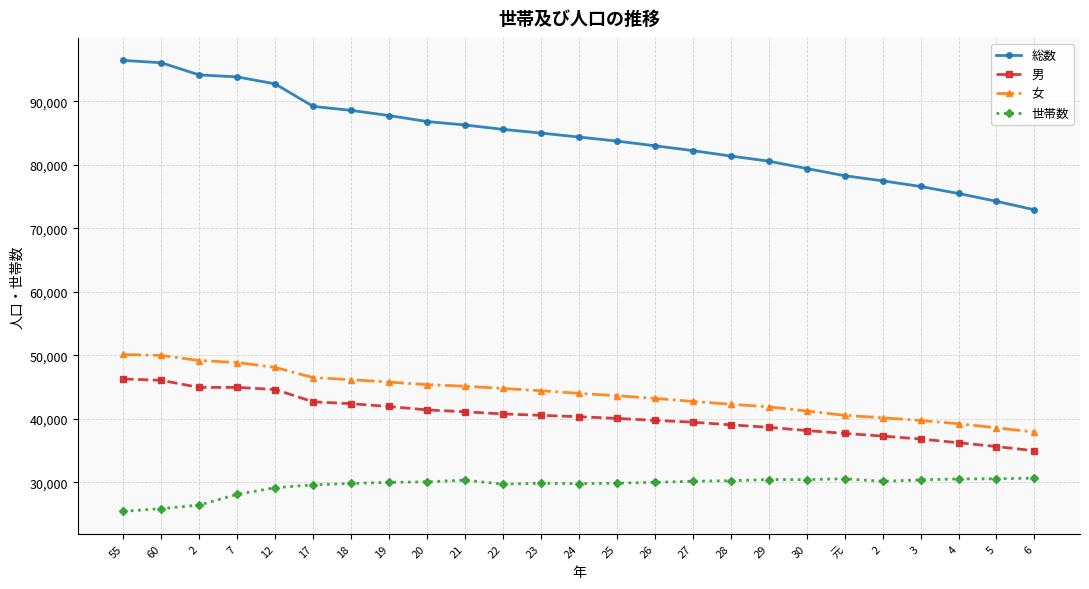

How many categories are shown in the chart?

25